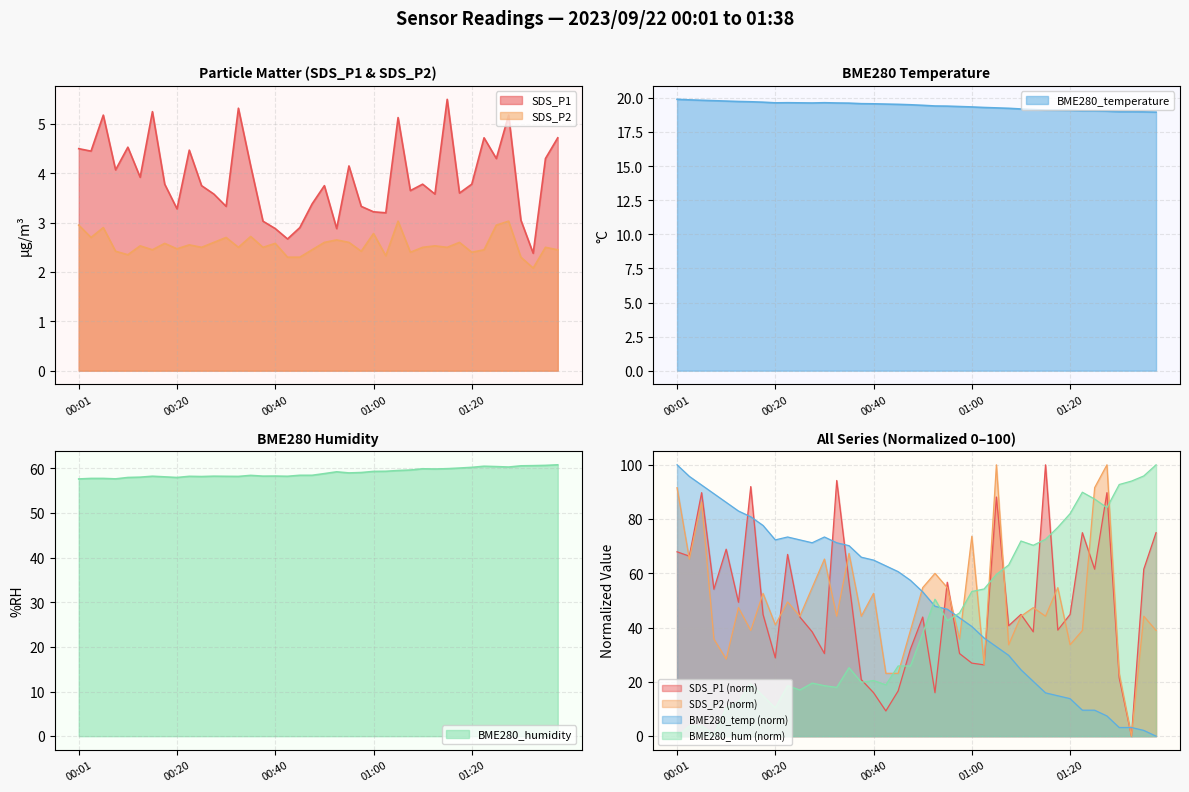

What are all the series names shown in the legend?

SDS_P1, SDS_P2, BME280_temperature, BME280_humidity